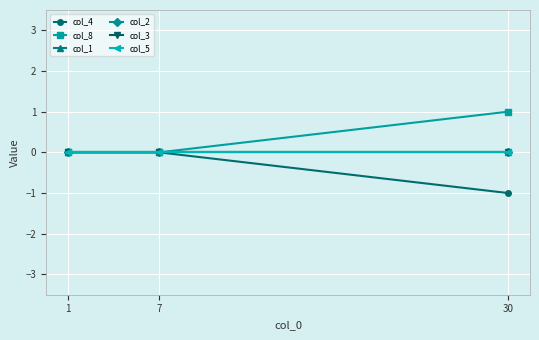

What is the spread (max minus min) of values at 30?

2